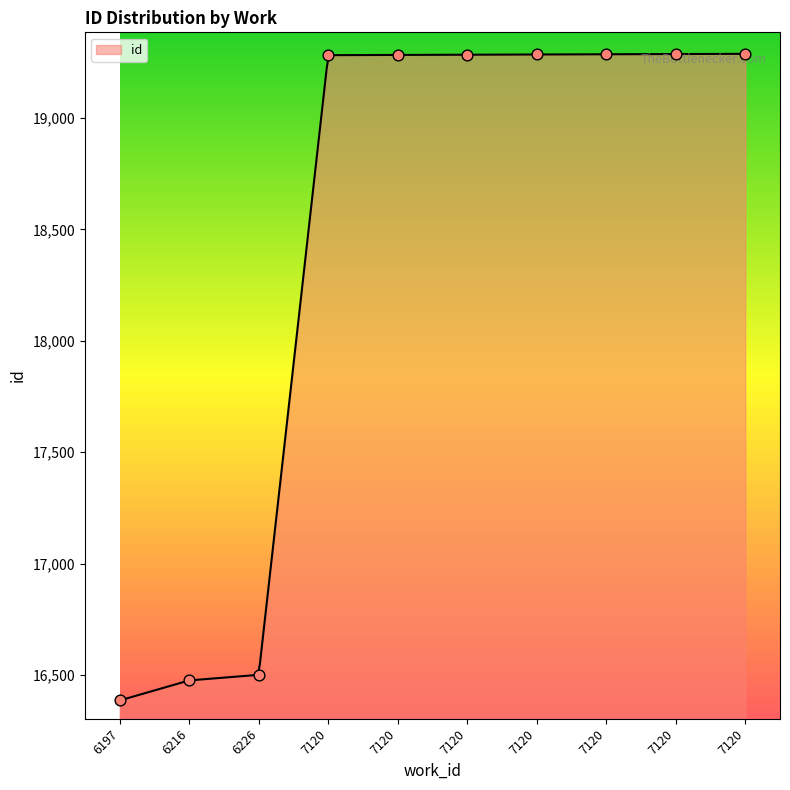

Approximately how many times larger is the value at 7120 compared to 7120?

1.0